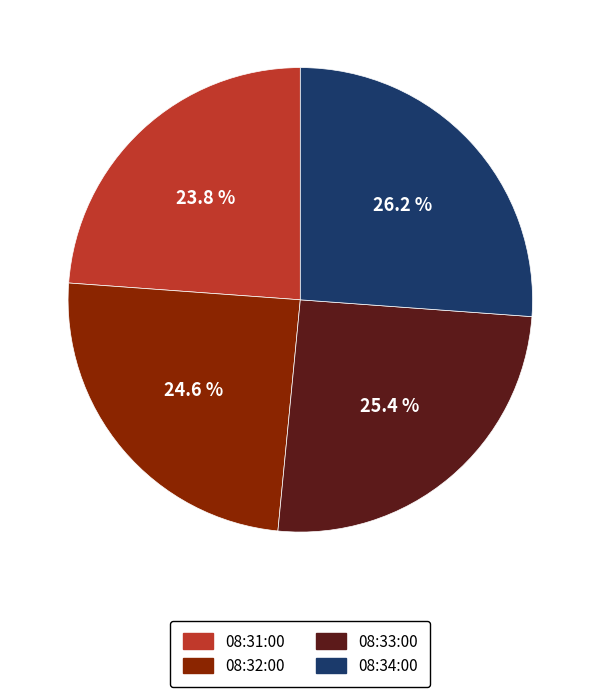

Is 08:33:00 the majority of the pie?

No